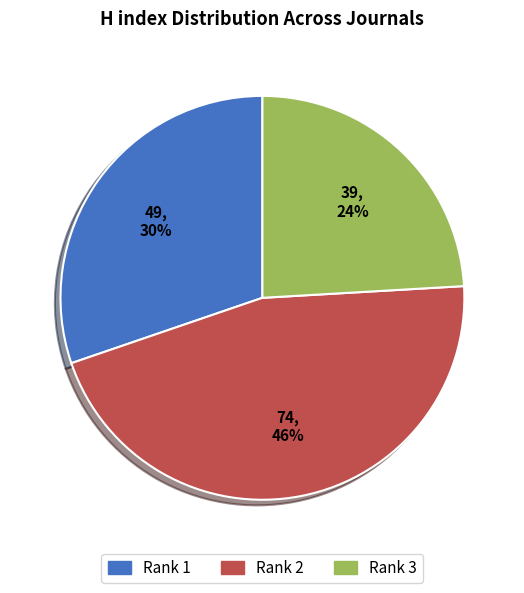

Do Rank 2 and Rank 3 together represent more than half of the pie?

Yes